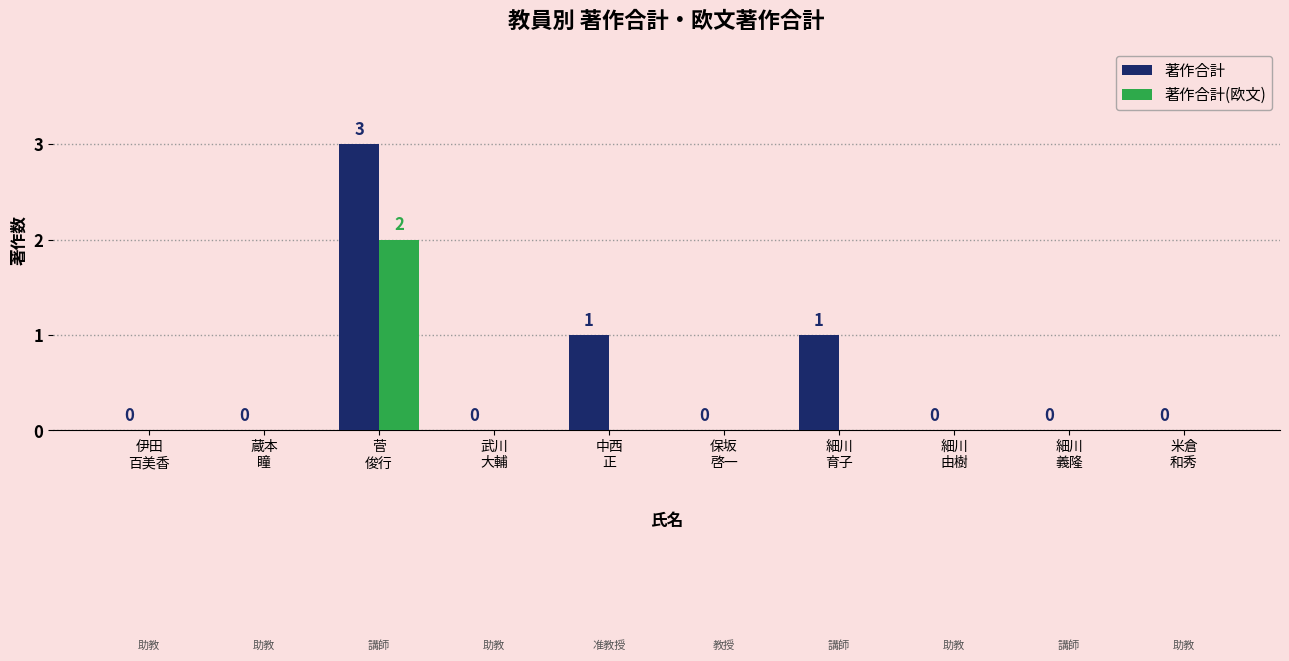

Which series has the largest total across all categories?

著作合計